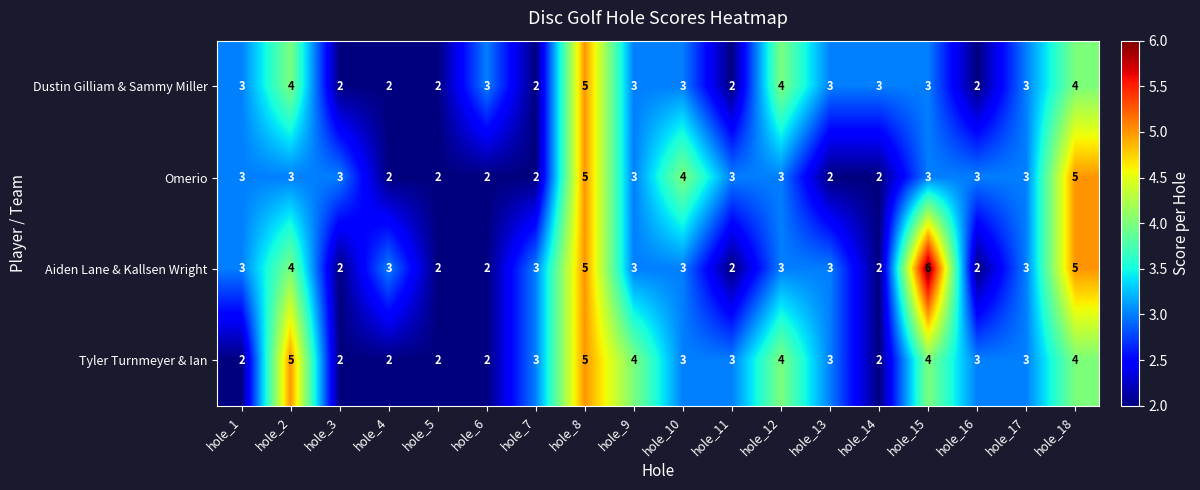

The value of Tyler Turnmeyer & Ian at hole_8 is 3. True or false?

False